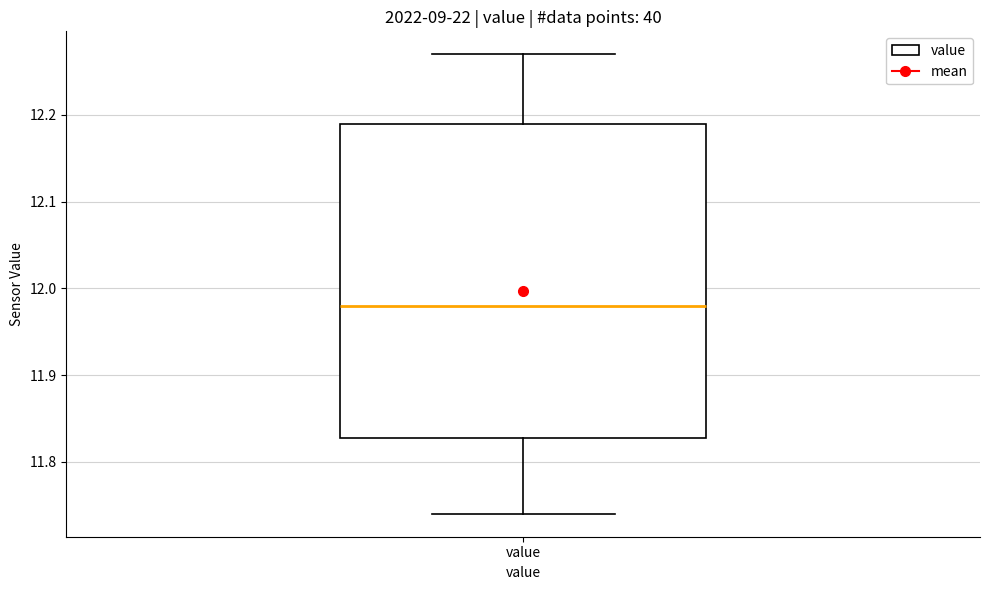

Where is the lower edge of the box for value on the y-axis? The values are not printed on the chart, so give them approximately, as read against the axis.

11.83